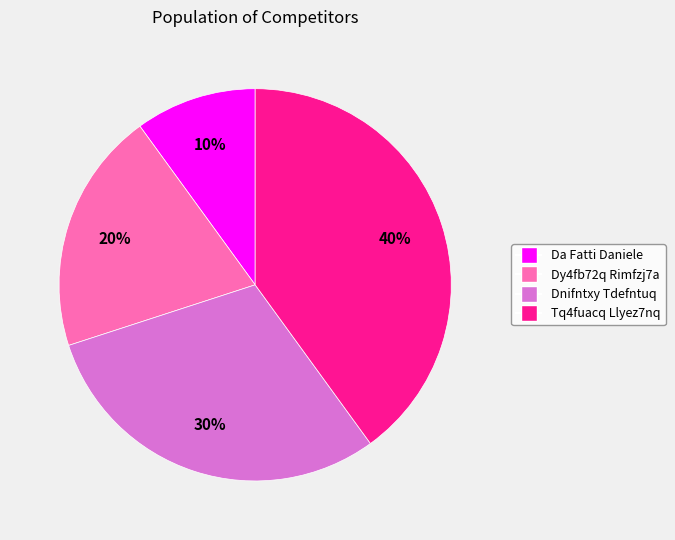

Approximately how many times larger is the value at Dy4fb72q Rimfzj7a compared to Tq4fuacq Llyez7nq?

0.5